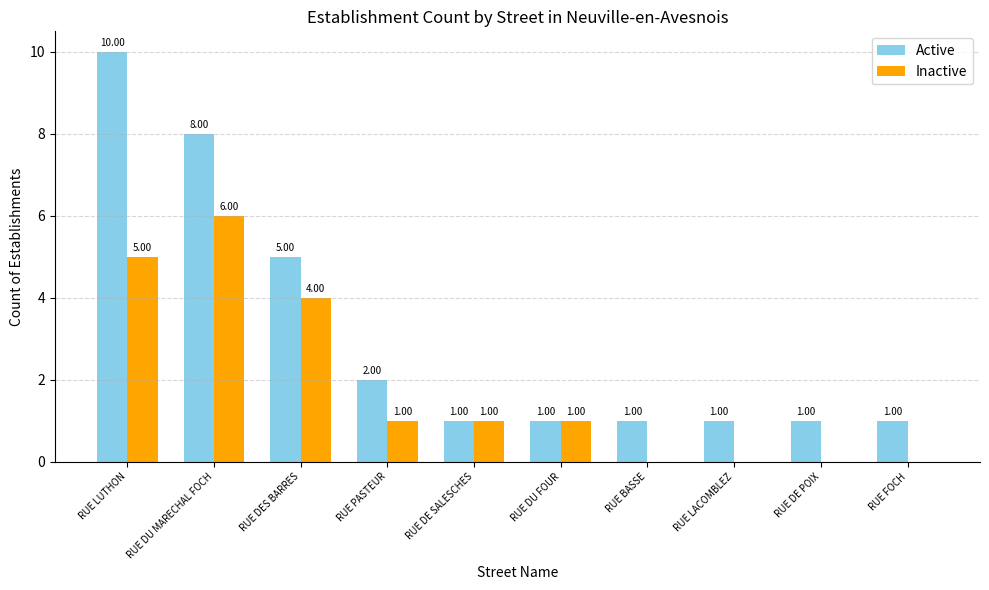

How many groups of bars are there?

10